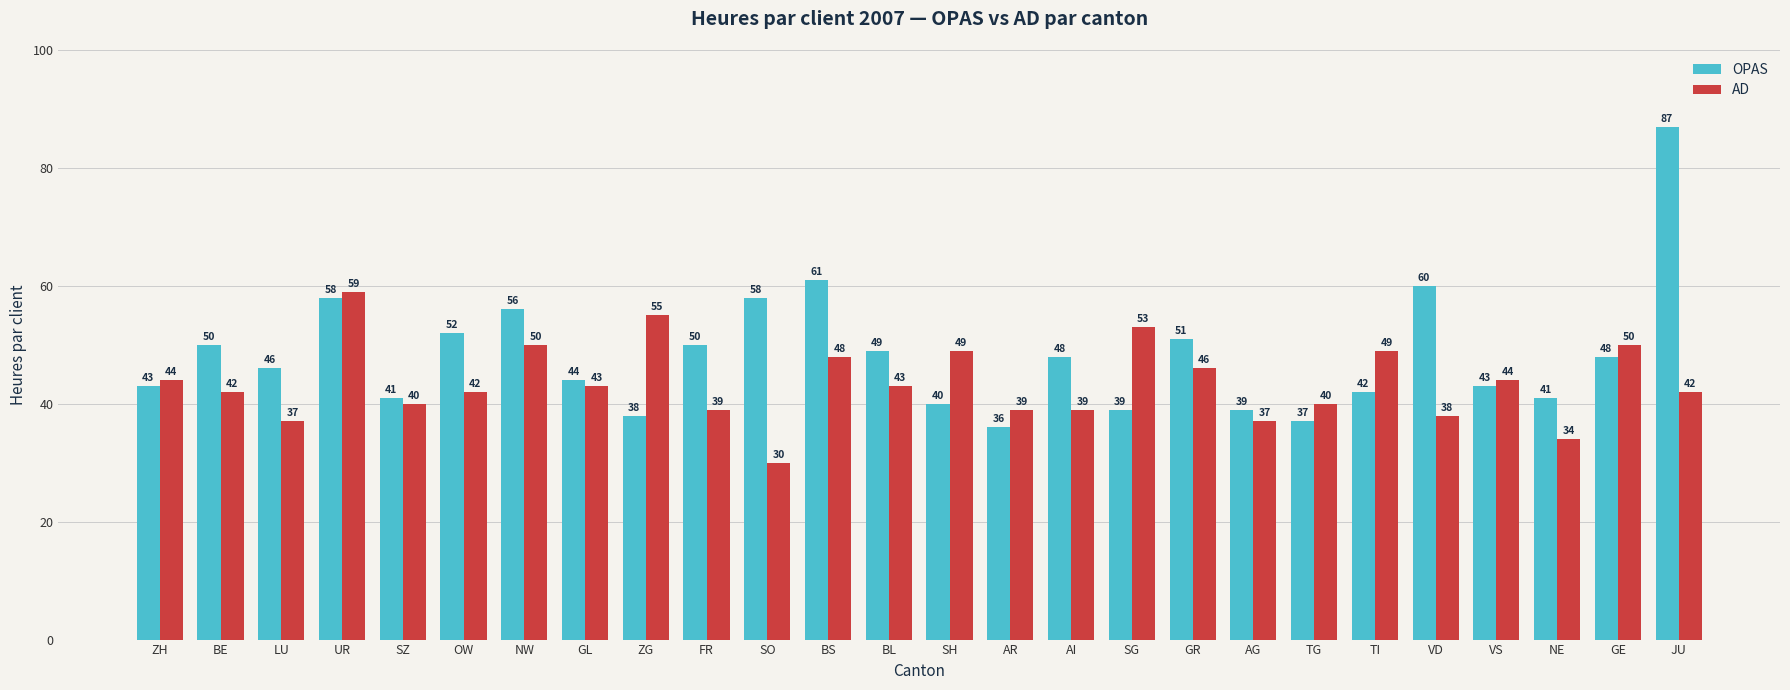

How many values in the AD series are below 43?

13